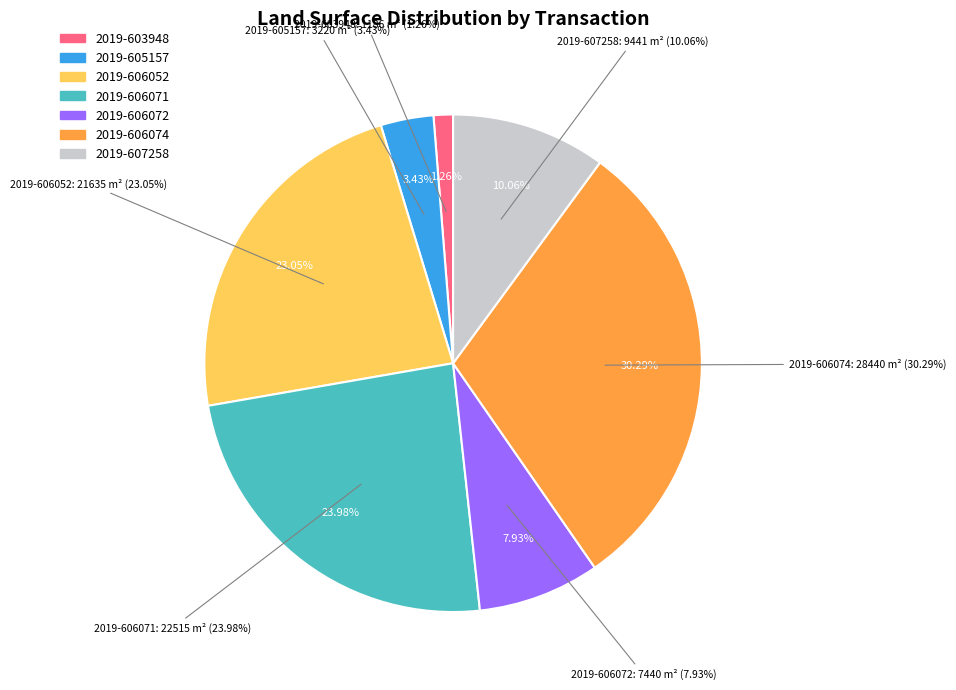

Count the number of slices in the pie.

7